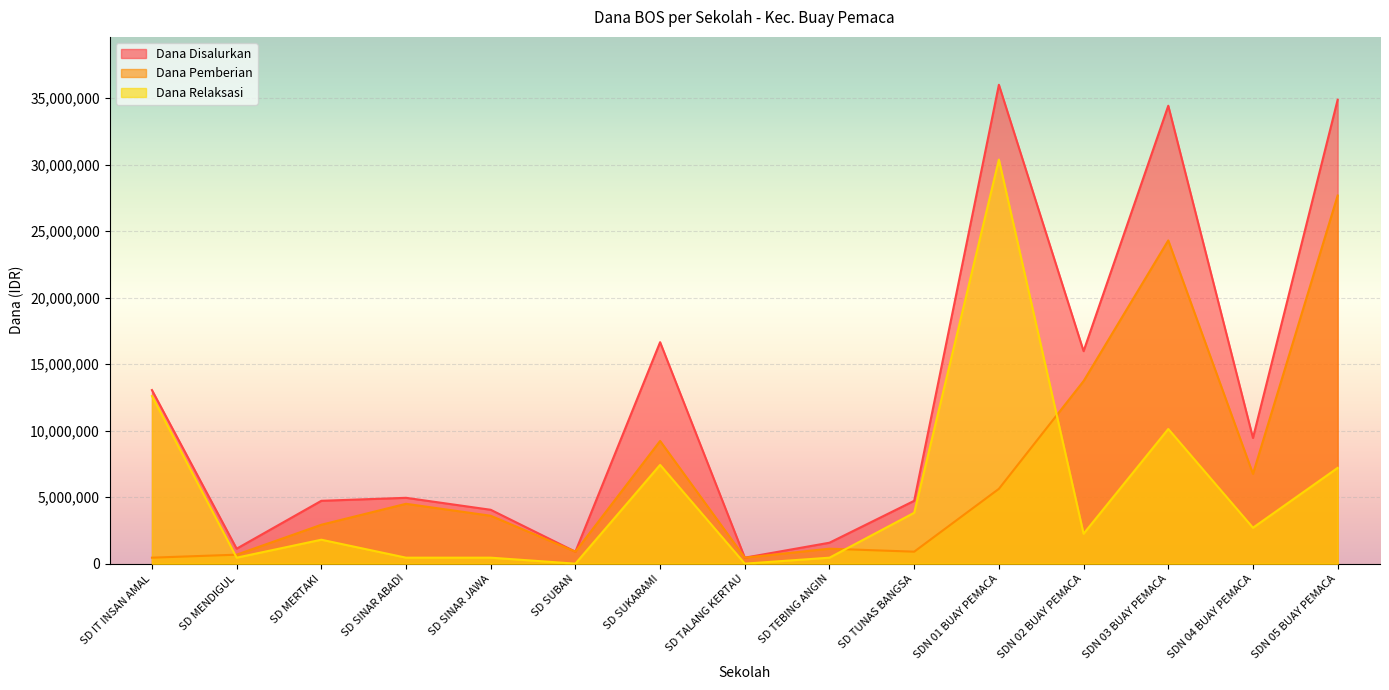

Reading left to right, transcribe all the data shown in this chart.

Dana Disalurkan: 13050000	1125000	4725000	4950000	4050000	900000	16650000	450000	1575000	4725000	36000000	15975000	34425000	9450000	34875000
Dana Pemberian: 450000	675000	2925000	4500000	3600000	900000	9225000	450000	1125000	900000	5625000	13725000	24300000	6750000	27675000
Dana Relaksasi: 12600000	450000	1800000	450000	450000	0	7425000	0	450000	3825000	30375000	2250000	10125000	2700000	7200000